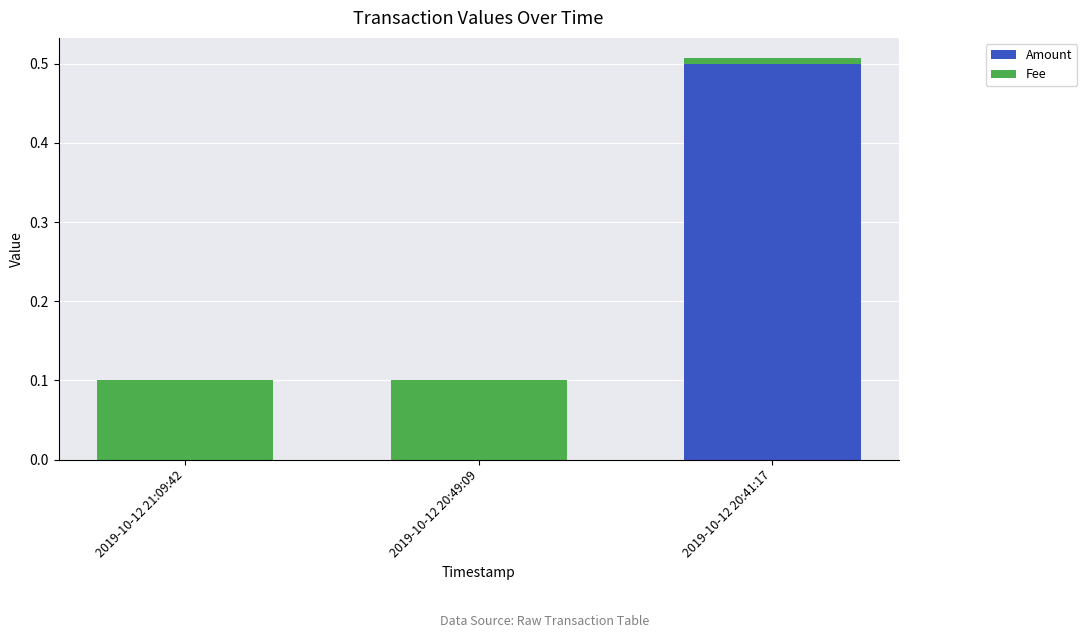

The value of Amount at 2019-10-12 21:09:42 is -0.2. True or false?

False